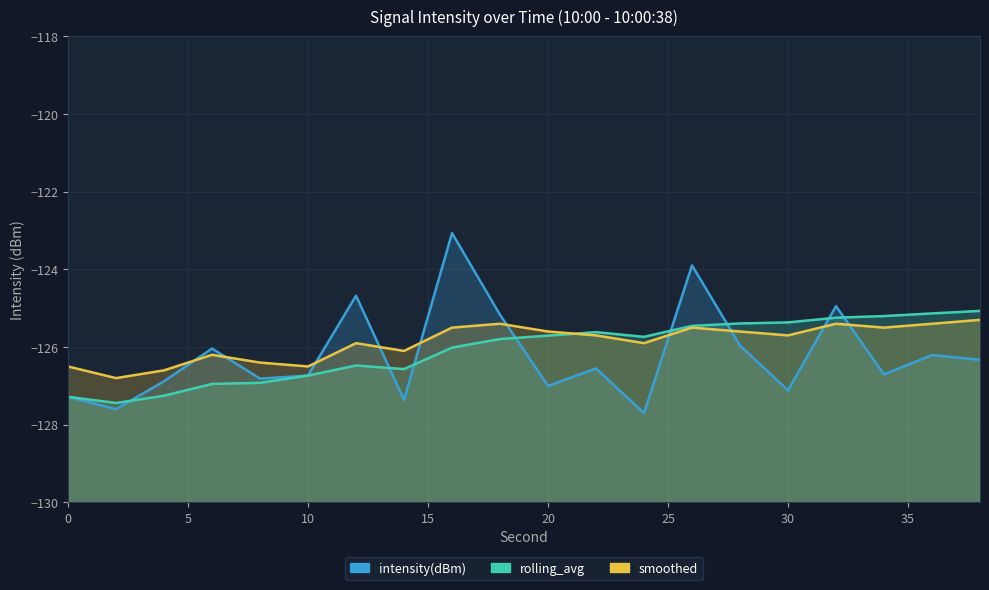

Rank the series by their maximum value, from lowest to highest.

smoothed, rolling_avg, intensity(dBm)